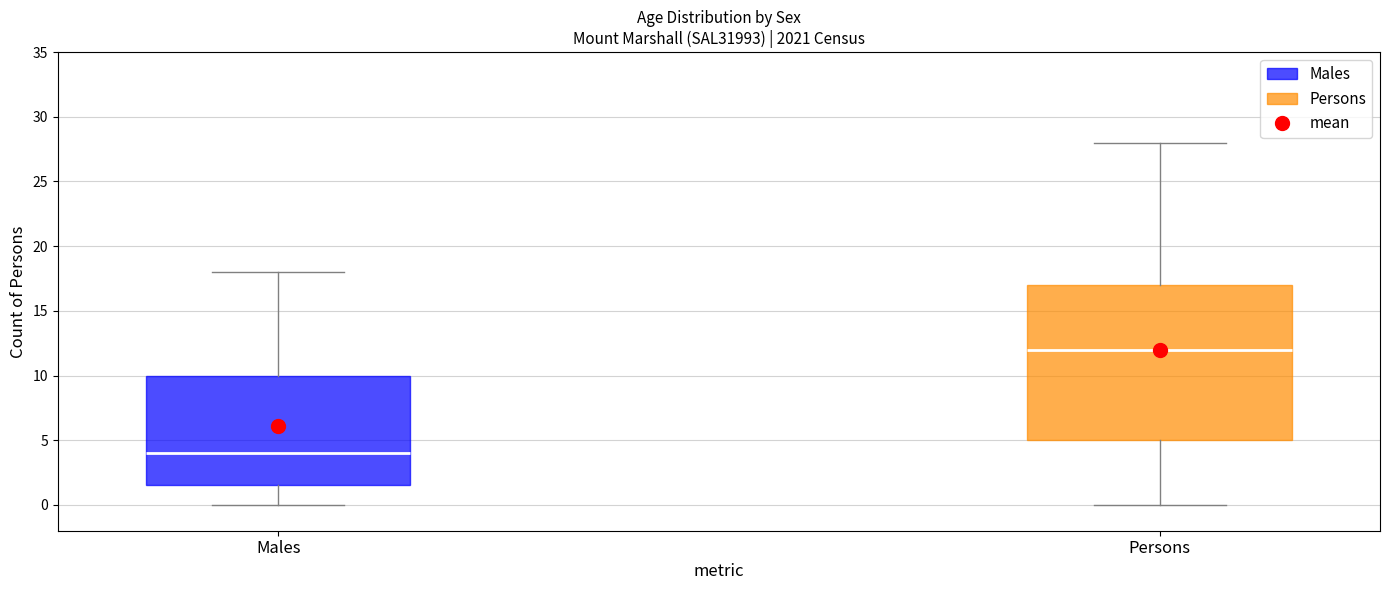

Where does the median line of the box for Males sit on the y-axis? The values are not printed on the chart, so give them approximately, as read against the axis.

4.0